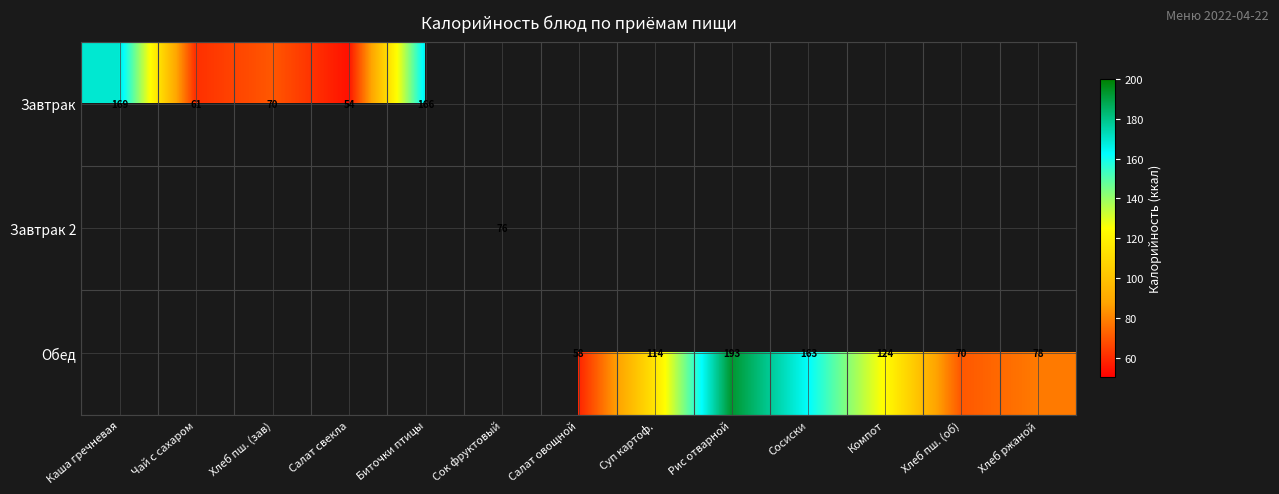

True or false: Обед has a value of 26 at Компот.

False